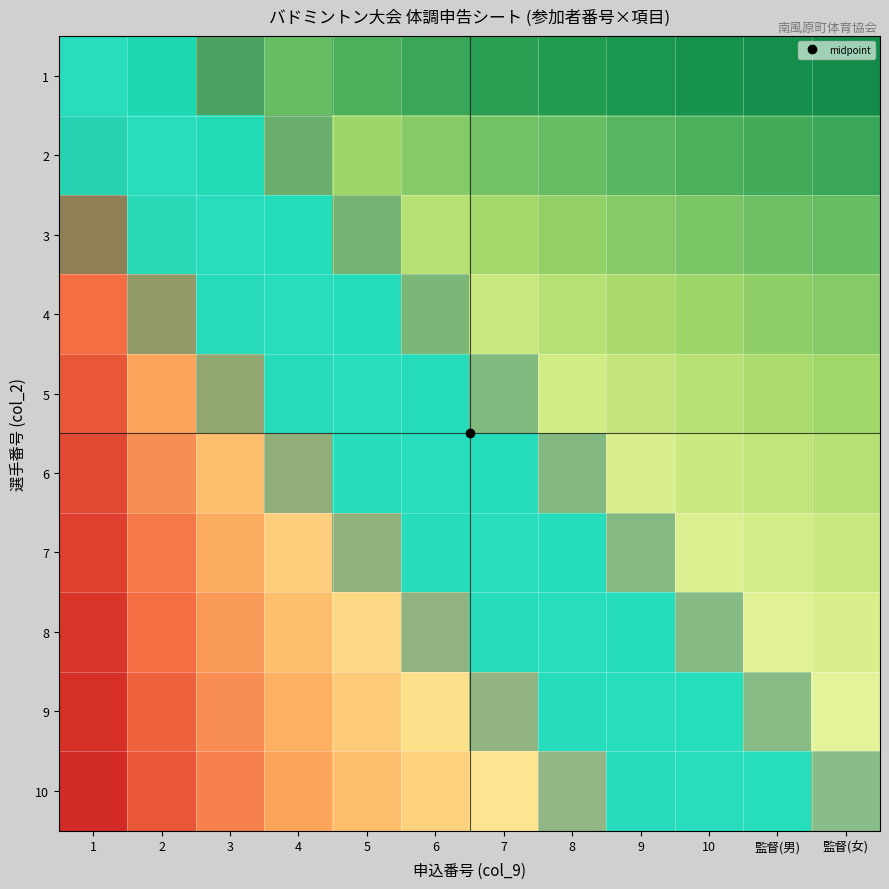

Which series has the largest range (max minus min)?

3